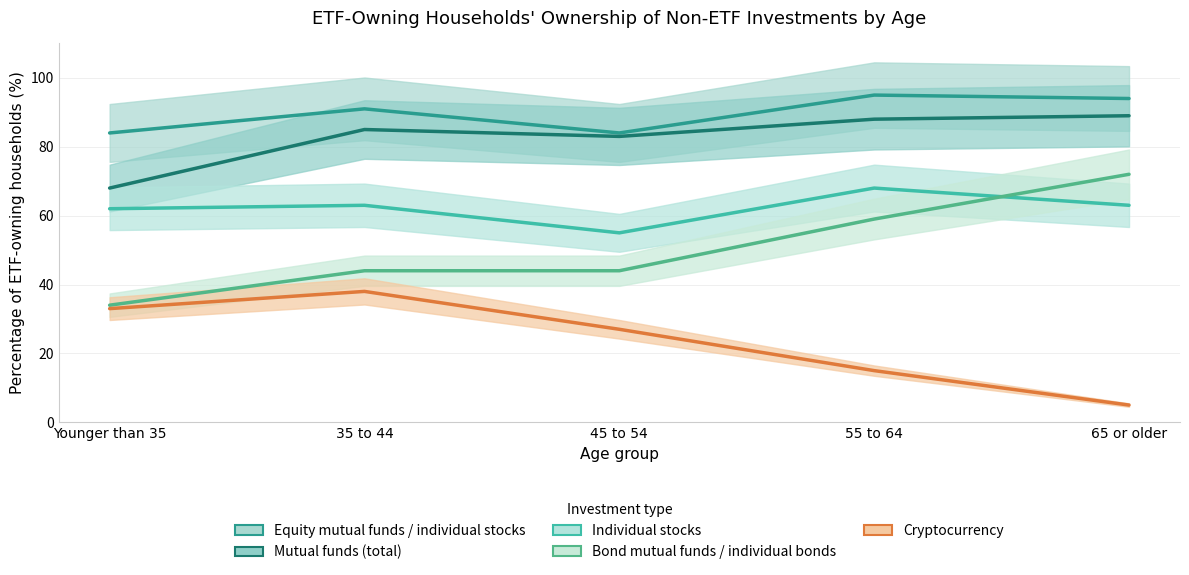

At which category does Individual stocks reach its first local valley?

45 to 54